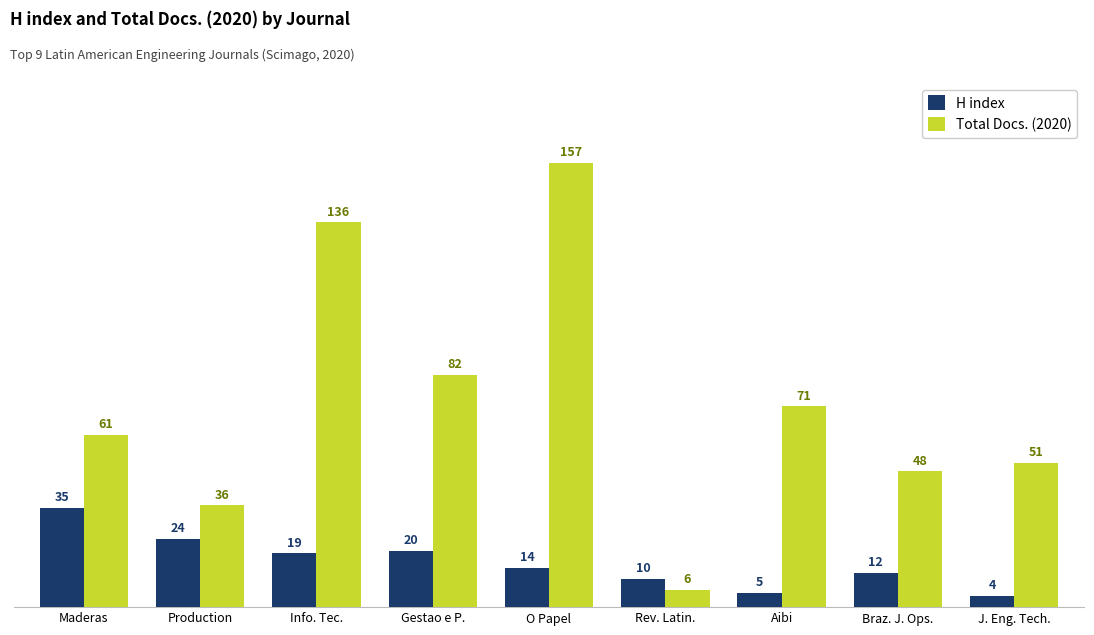

Reading left to right, extract all data points from this chart.

H index: 35	24	19	20	14	10	5	12	4
Total Docs. (2020): 61	36	136	82	157	6	71	48	51